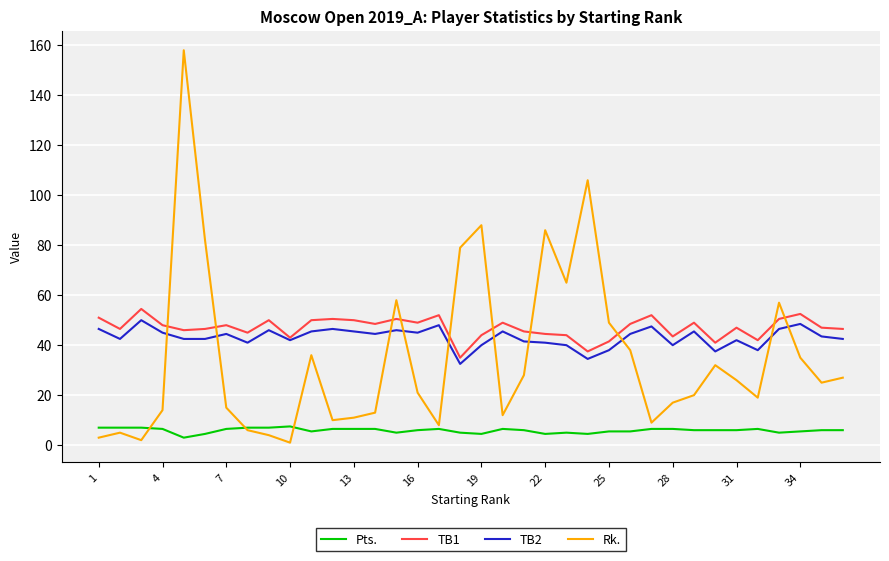

What is the minimum value shown in the chart?

1.0